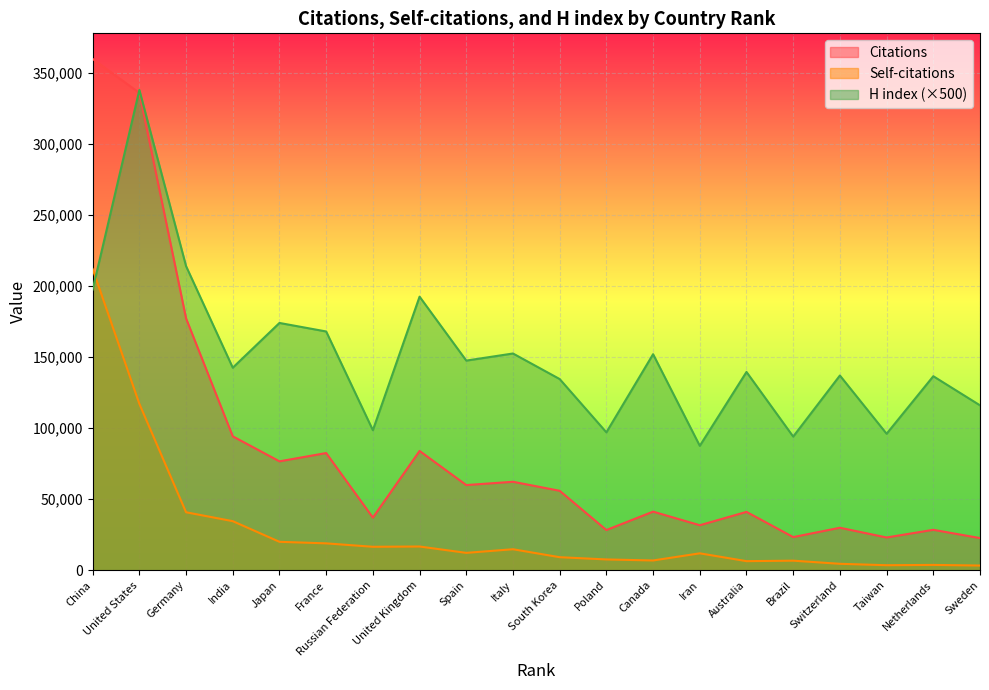

What is the sum of all Citations values?

1694028